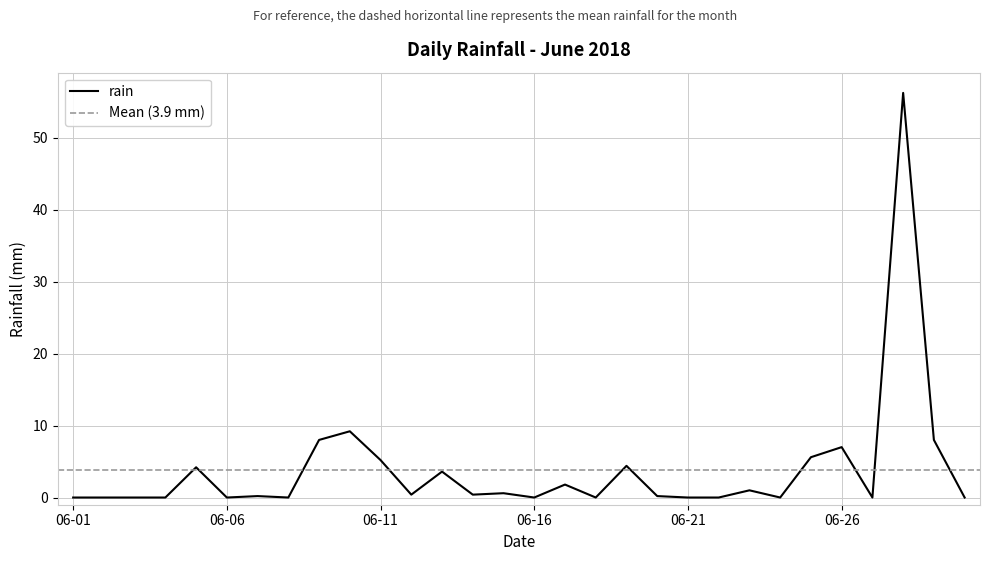

True or false: the data shows -30.4 at 2018-06-22.

False